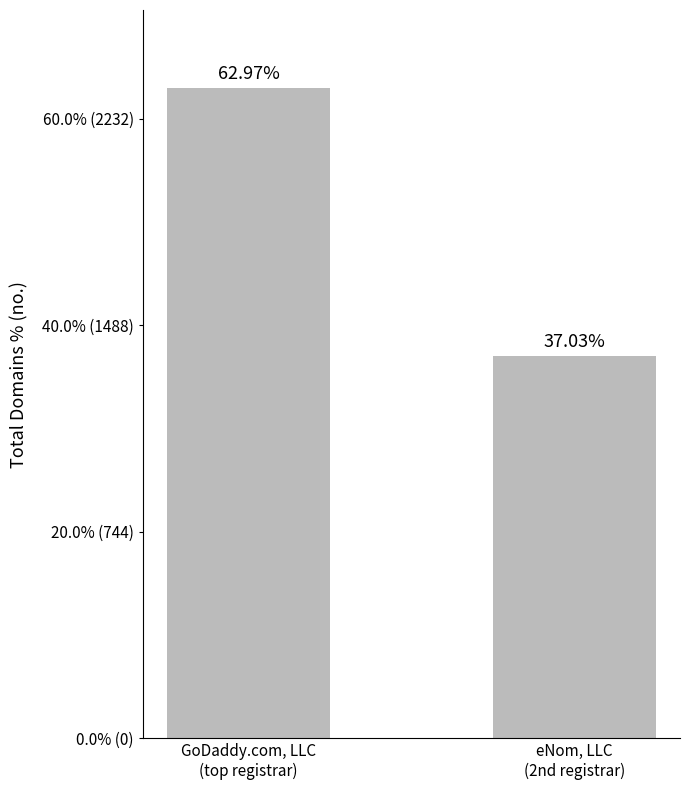

The value at GoDaddy.com, LLC
(top registrar) is 100.1. True or false?

False